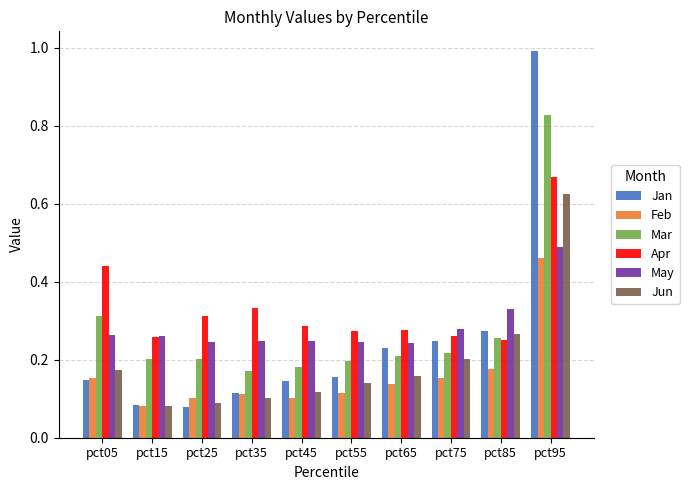

Is it true that Mar equals 0.2 at pct75?

True